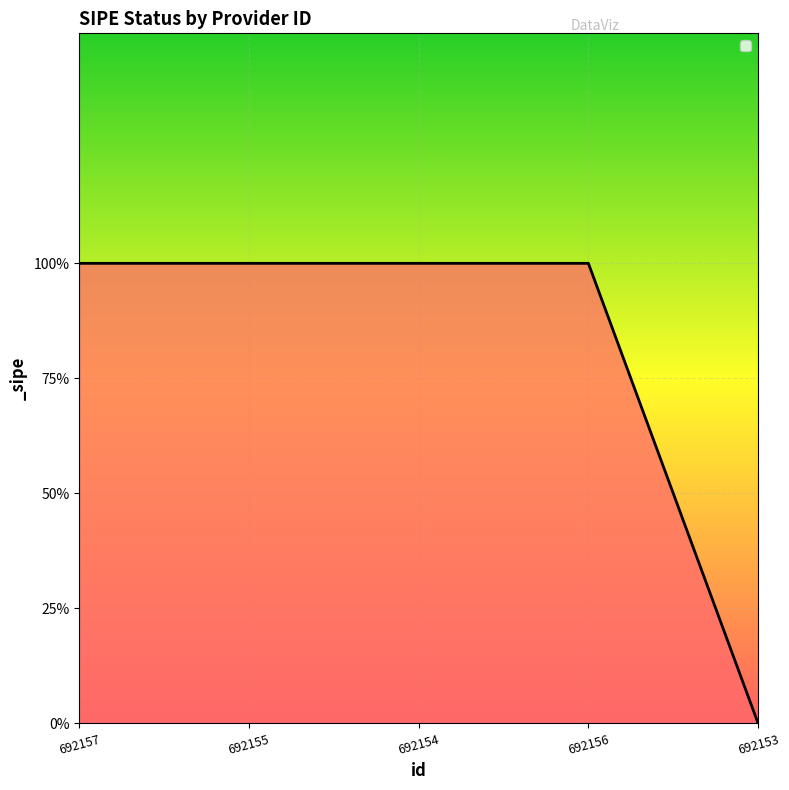

True or false: the data shows 1 at 692156.

True